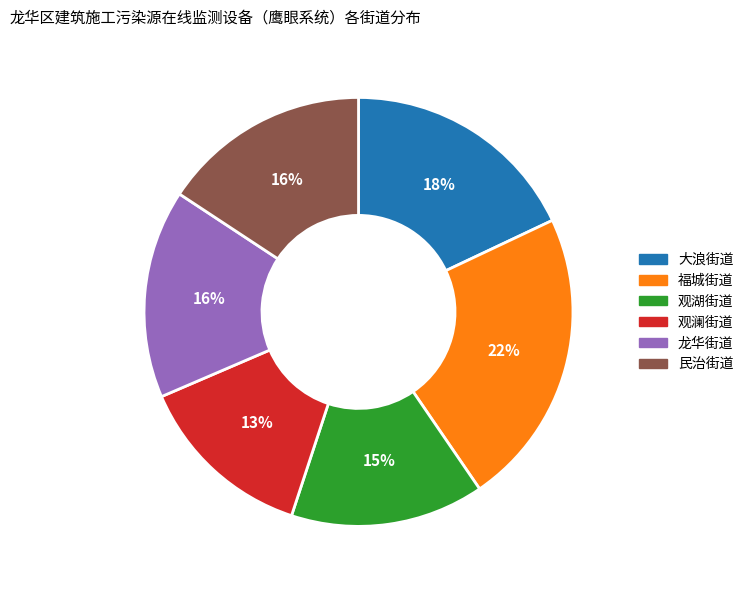

Count the number of slices in the pie.

6